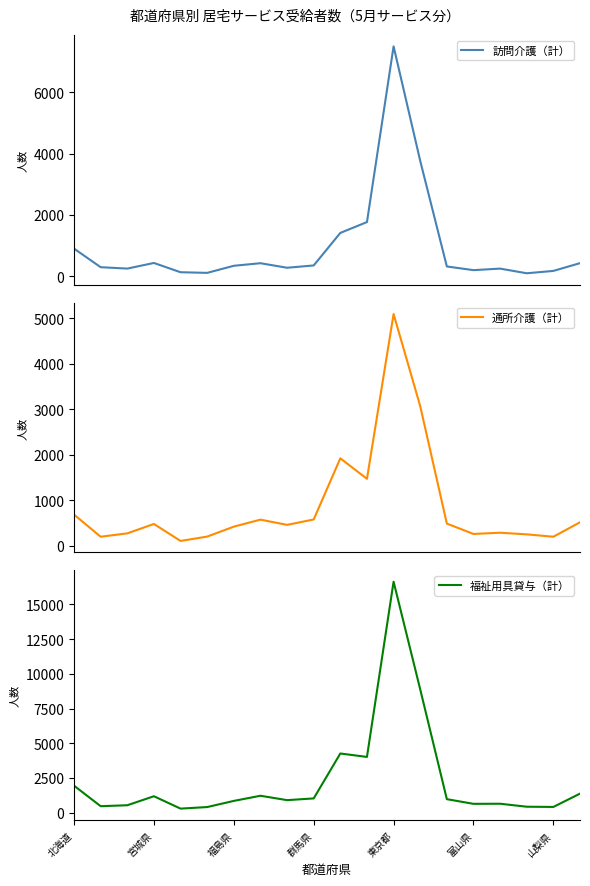

At 7, list the series in order from smallest to largest.

訪問介護（計）, 通所介護（計）, 福祉用具貸与（計）